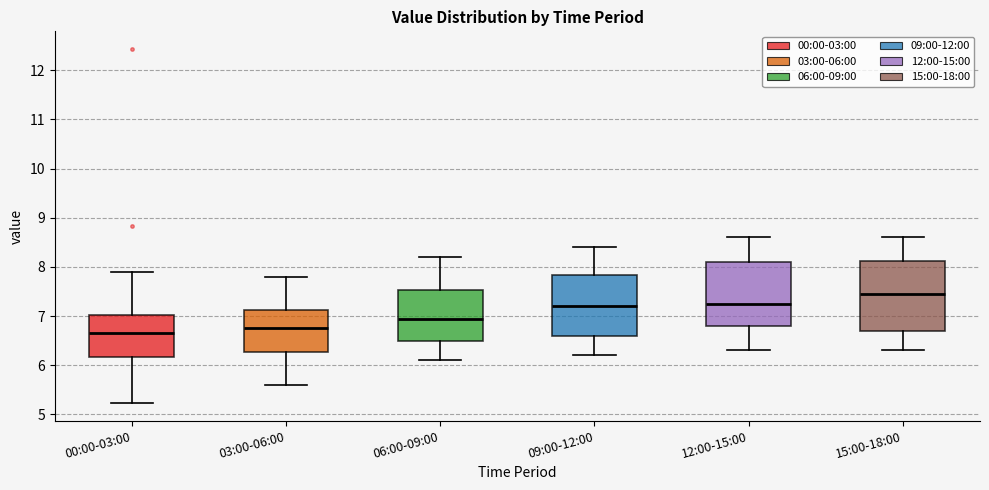

Where is the upper edge of the box for 15:00-18:00 on the y-axis? The values are not printed on the chart, so give them approximately, as read against the axis.

8.1